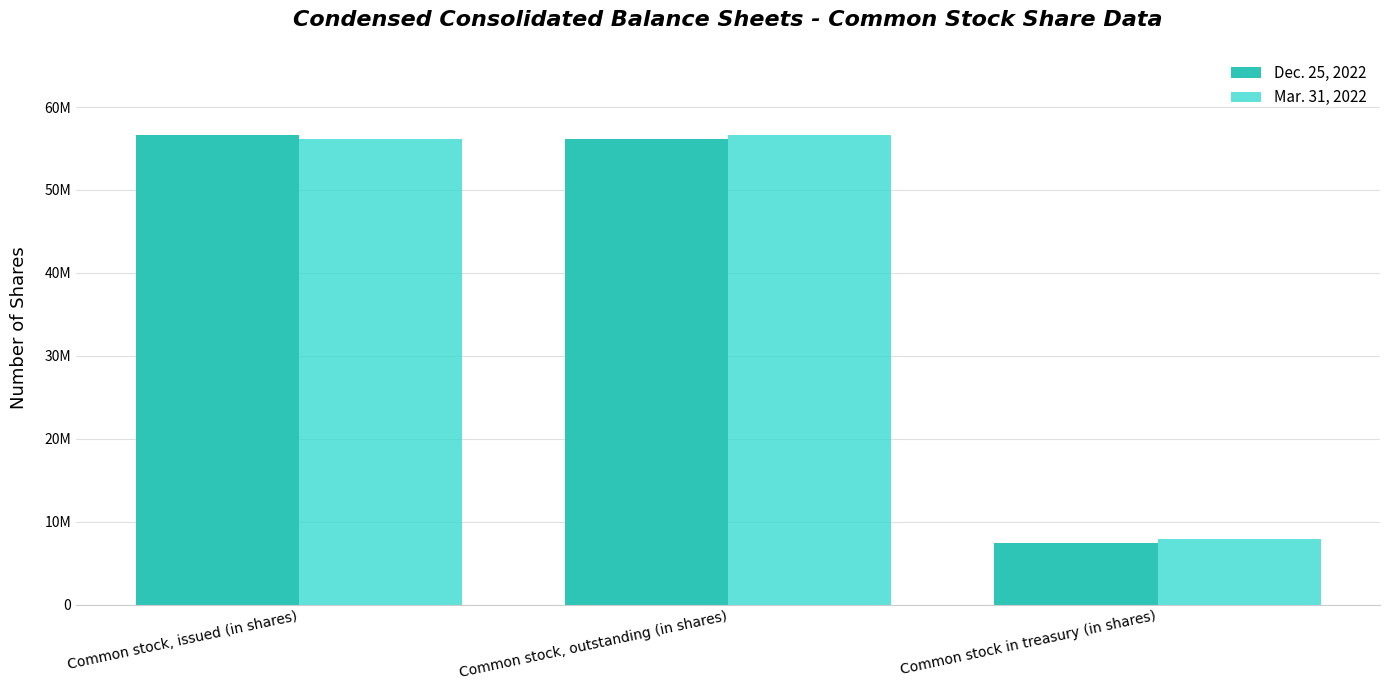

Are the bars grouped side by side (vs. stacked)?

Yes